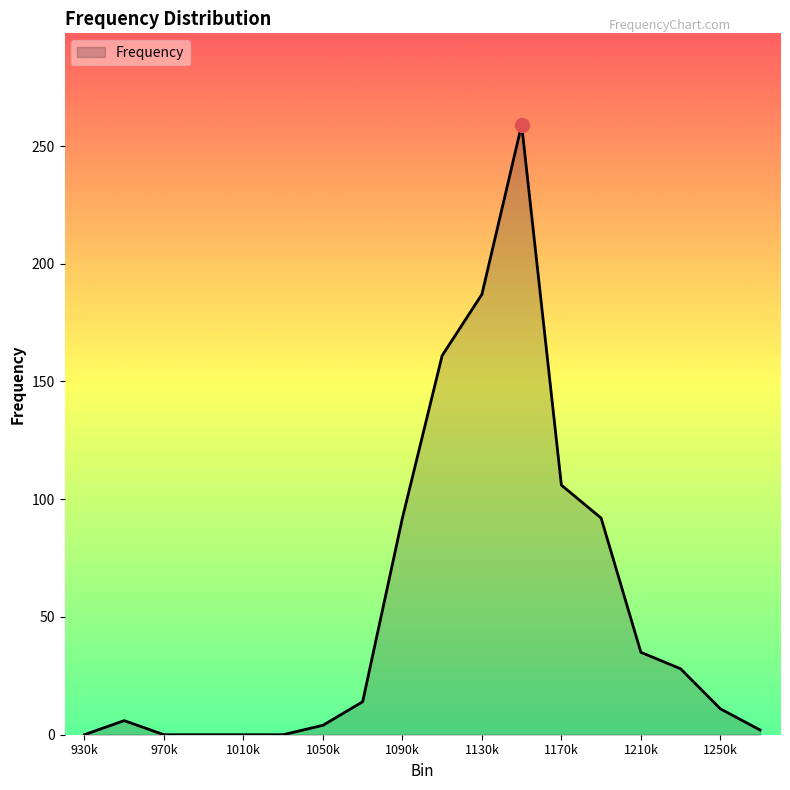

What is the greatest value displayed?

259